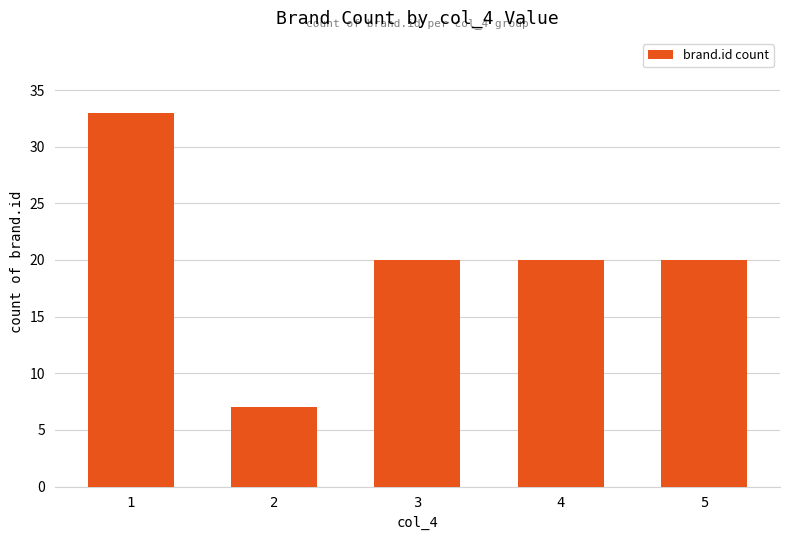

What is the change in value from 1 to 4?

-13